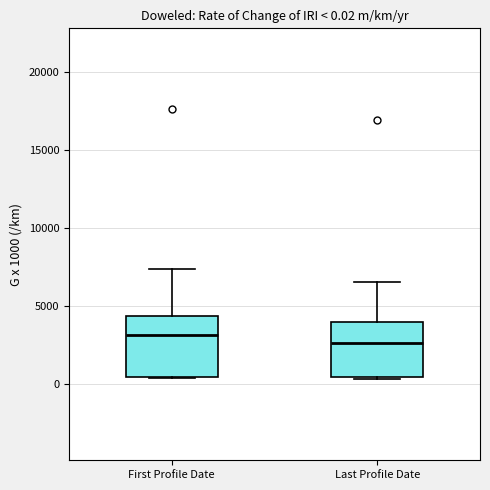

Which box's median line is the lowest?

Last Profile Date